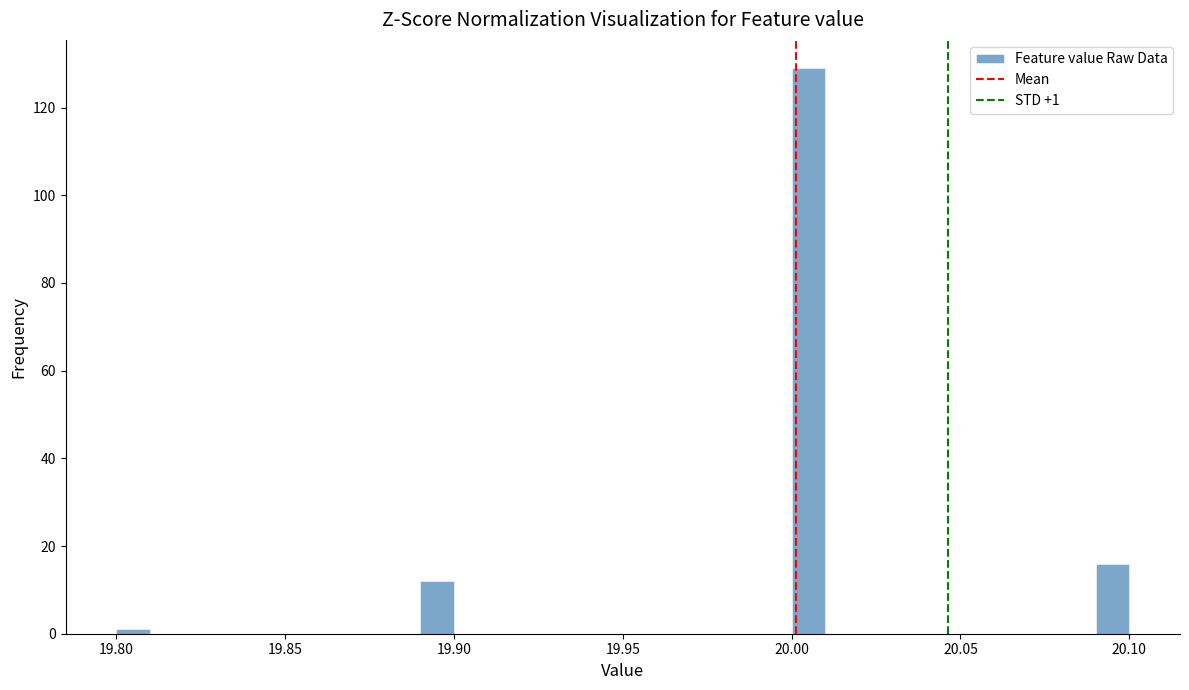

Around what value on the x-axis is the tallest bar? Give the approximate position of its centre, as read against the axis.

20.005